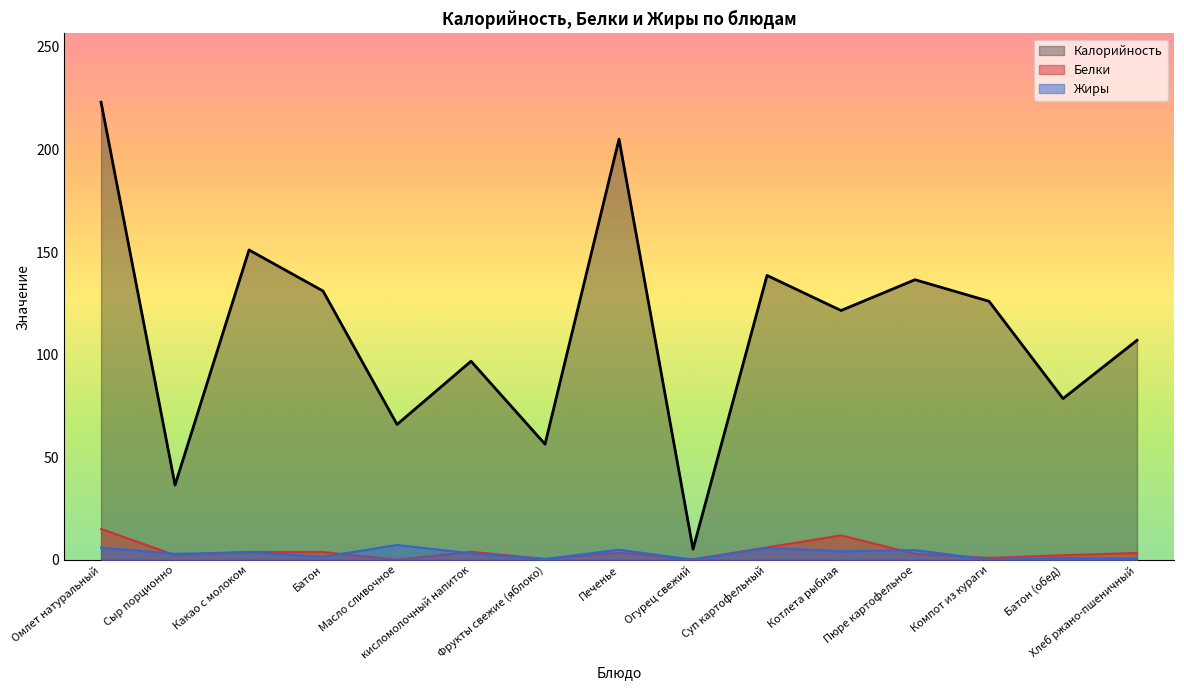

What is the approximate value of Жиры at Батон (обед)?

0.9